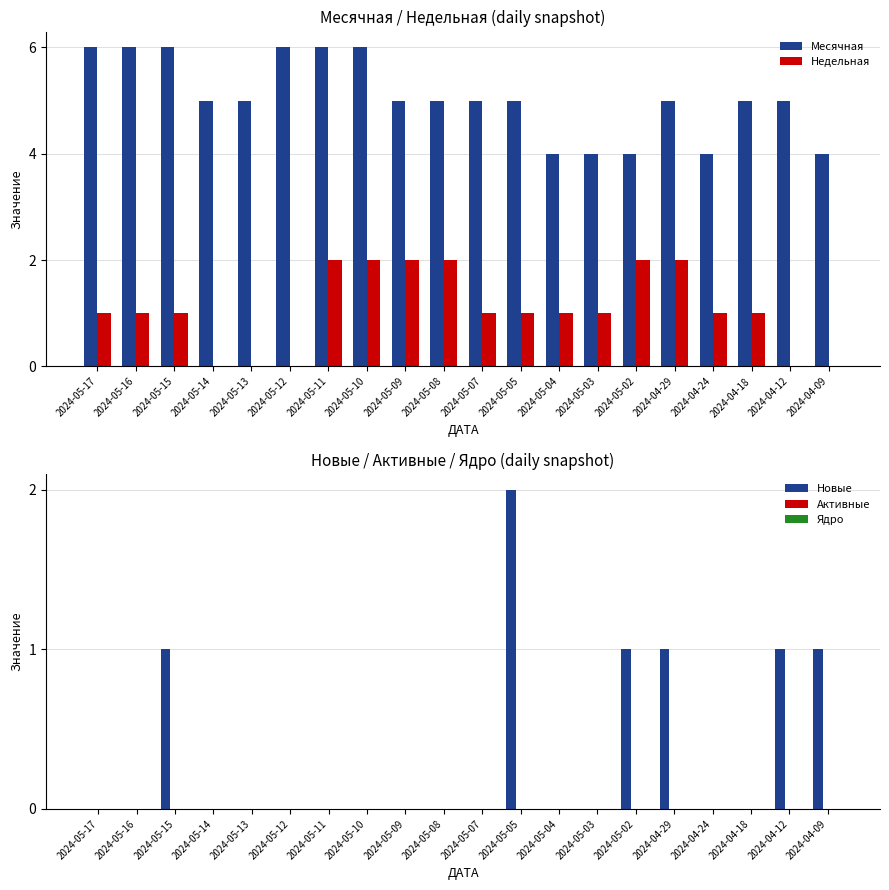

Reading left to right, list all the values displayed in this chart.

Месячная: 2024-05-17=6	2024-05-16=6	2024-05-15=6	2024-05-14=5	2024-05-13=5	2024-05-12=6	2024-05-11=6	2024-05-10=6	2024-05-09=5	2024-05-08=5	2024-05-07=5	2024-05-05=5	2024-05-04=4	2024-05-03=4	2024-05-02=4	2024-04-29=5	2024-04-24=4	2024-04-18=5	2024-04-12=5	2024-04-09=4
Недельная: 2024-05-17=1	2024-05-16=1	2024-05-15=1	2024-05-14=0	2024-05-13=0	2024-05-12=0	2024-05-11=2	2024-05-10=2	2024-05-09=2	2024-05-08=2	2024-05-07=1	2024-05-05=1	2024-05-04=1	2024-05-03=1	2024-05-02=2	2024-04-29=2	2024-04-24=1	2024-04-18=1	2024-04-12=0	2024-04-09=0
Новые: 2024-05-17=0	2024-05-16=0	2024-05-15=1	2024-05-14=0	2024-05-13=0	2024-05-12=0	2024-05-11=0	2024-05-10=0	2024-05-09=0	2024-05-08=0	2024-05-07=0	2024-05-05=2	2024-05-04=0	2024-05-03=0	2024-05-02=1	2024-04-29=1	2024-04-24=0	2024-04-18=0	2024-04-12=1	2024-04-09=1
Активные: 2024-05-17=0	2024-05-16=0	2024-05-15=0	2024-05-14=0	2024-05-13=0	2024-05-12=0	2024-05-11=0	2024-05-10=0	2024-05-09=0	2024-05-08=0	2024-05-07=0	2024-05-05=0	2024-05-04=0	2024-05-03=0	2024-05-02=0	2024-04-29=0	2024-04-24=0	2024-04-18=0	2024-04-12=0	2024-04-09=0
Ядро: 2024-05-17=0	2024-05-16=0	2024-05-15=0	2024-05-14=0	2024-05-13=0	2024-05-12=0	2024-05-11=0	2024-05-10=0	2024-05-09=0	2024-05-08=0	2024-05-07=0	2024-05-05=0	2024-05-04=0	2024-05-03=0	2024-05-02=0	2024-04-29=0	2024-04-24=0	2024-04-18=0	2024-04-12=0	2024-04-09=0